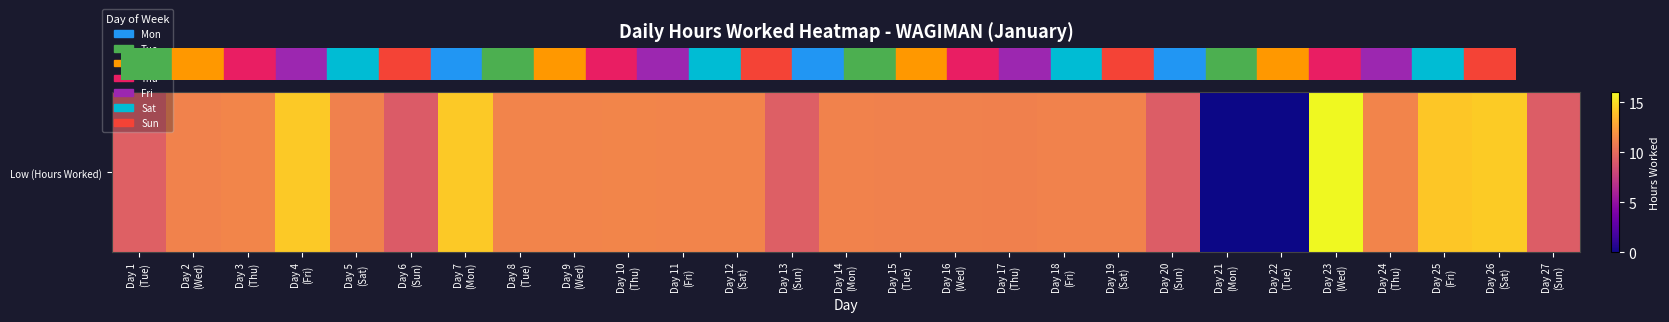

What is the average value?

10.6